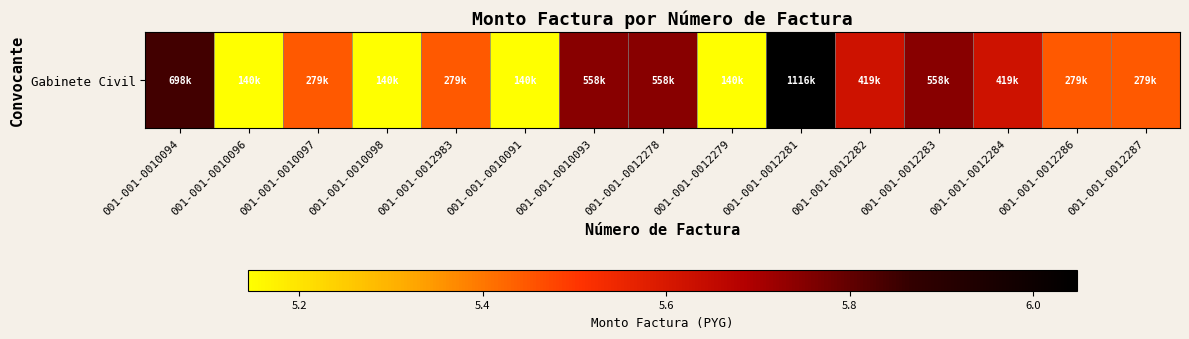

What is the sum of all values?

82.7